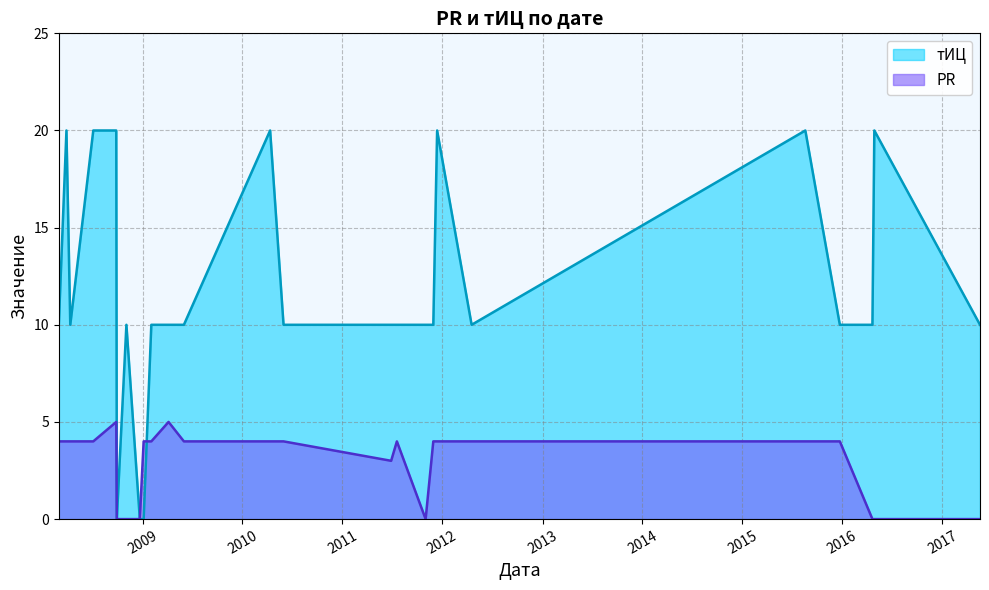

Which series ends up on top after the final intersection of тИЦ and PR?

тИЦ